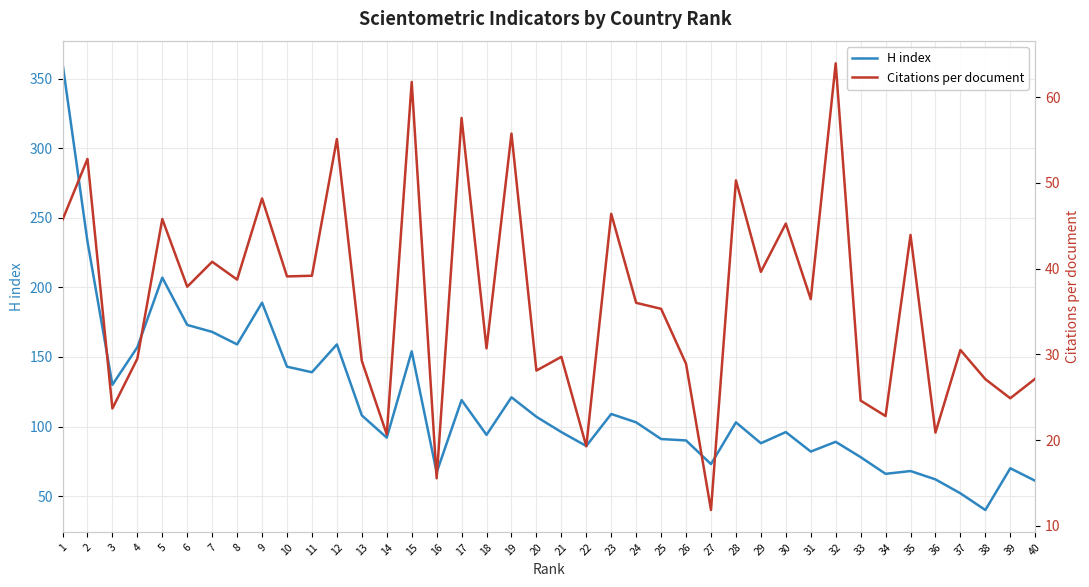

What is the maximum value for H index?

361